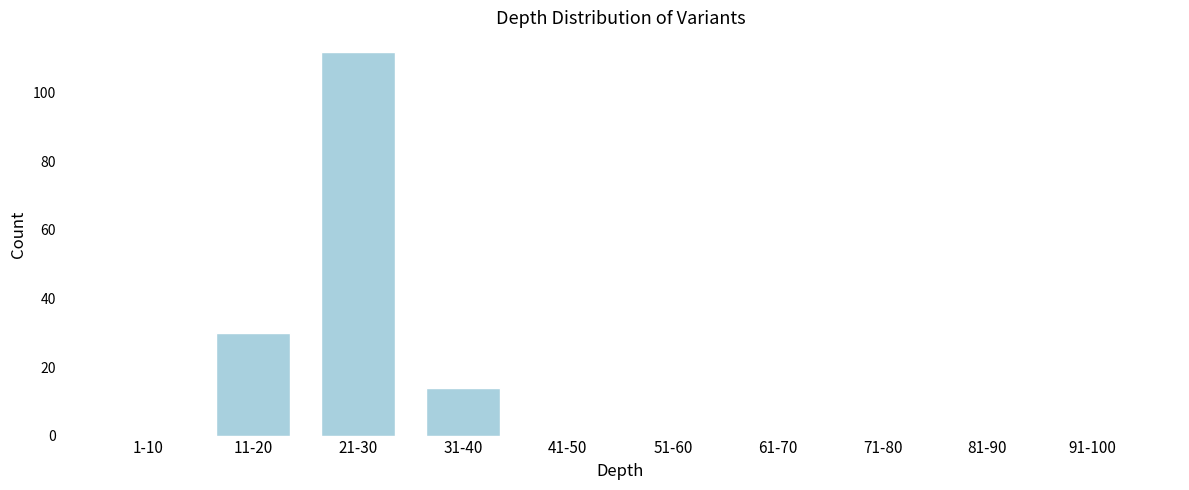

Reading left to right, transcribe all the data shown in this chart.

1-10=0	11-20=30	21-30=112	31-40=14	41-50=0	51-60=0	61-70=0	71-80=0	81-90=0	91-100=0